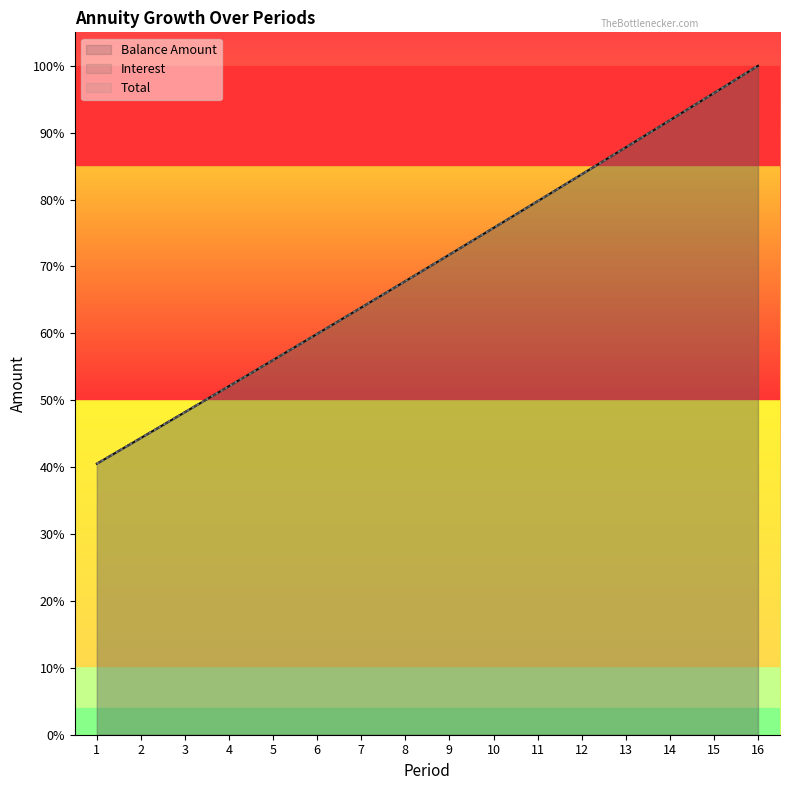

Which series has the largest range (max minus min)?

Balance Amount